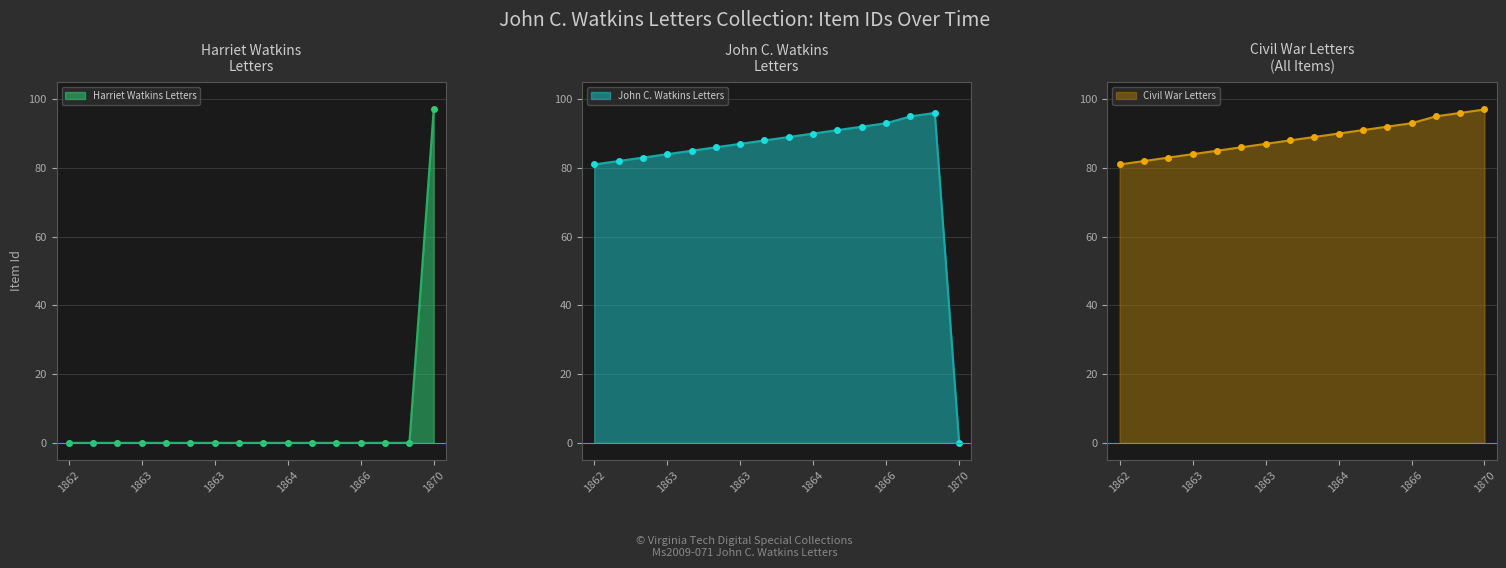

Which series has the largest total across all categories?

Civil War Letters